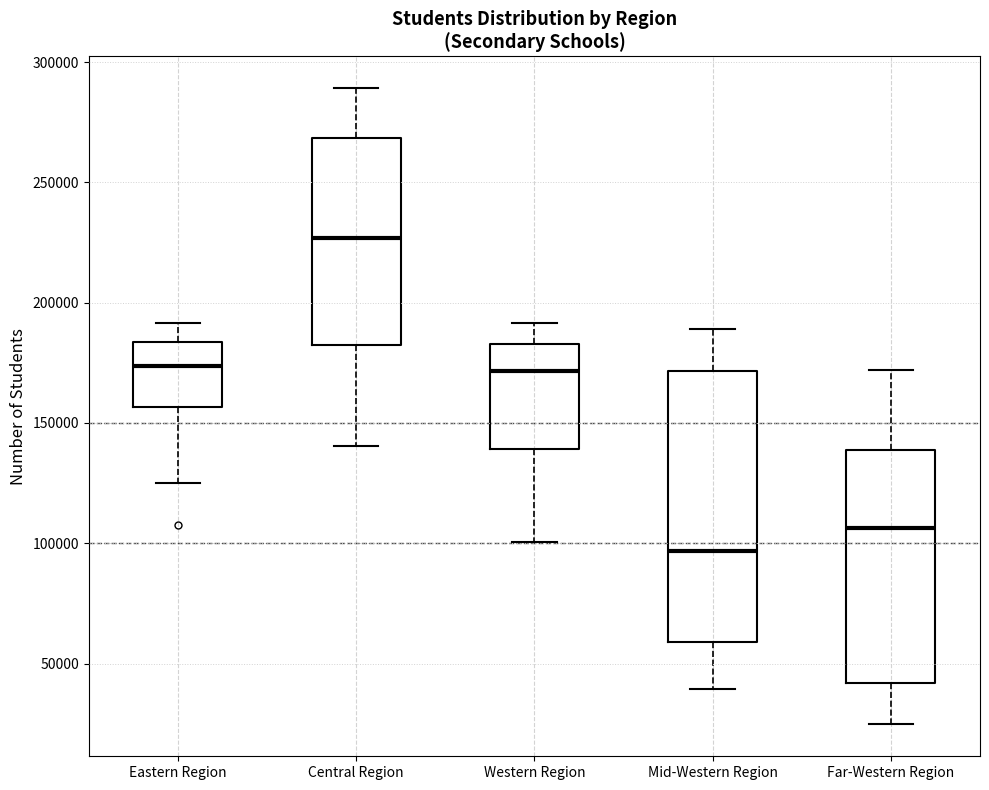

Reading left to right, transcribe this box plot: for each box, give where its median line is, the range the box spans, and where its two whiskers end, as read against the y-axis. The values are not printed on the chart, so give them approximately, as read against the axis.

Eastern Region: median 175000, box 155000 to 185000, whiskers 125000 to 190000
Central Region: median 225000, box 180000 to 270000, whiskers 140000 to 290000
Western Region: median 170000, box 140000 to 185000, whiskers 100000 to 190000
Mid-Western Region: median 95000, box 60000 to 170000, whiskers 40000 to 190000
Far-Western Region: median 105000, box 40000 to 140000, whiskers 25000 to 170000